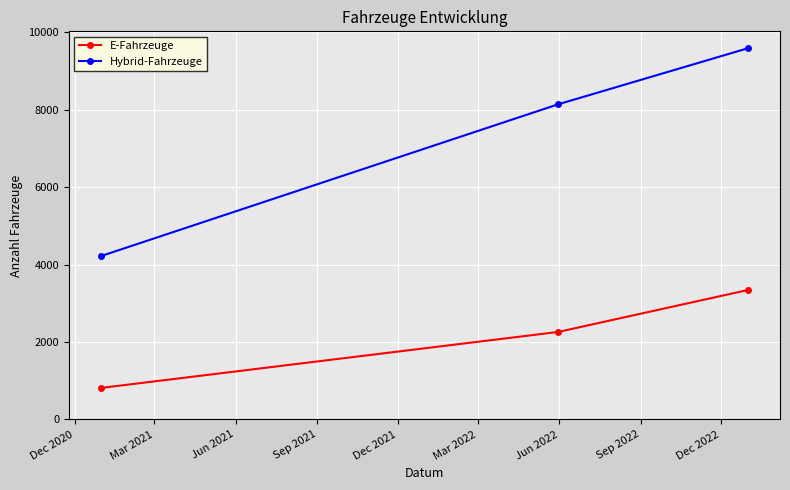

What is the maximum value shown in the chart?

9586